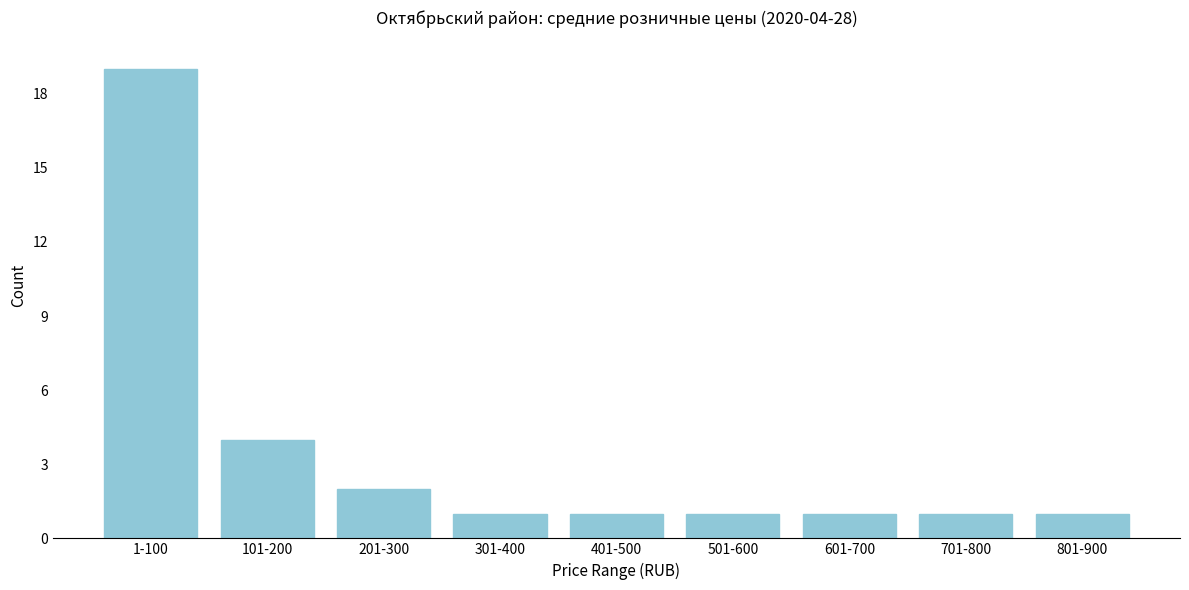

Reading left to right, extract all data points from this chart.

1-100=19	101-200=4	201-300=2	301-400=1	401-500=1	501-600=1	601-700=1	701-800=1	801-900=1